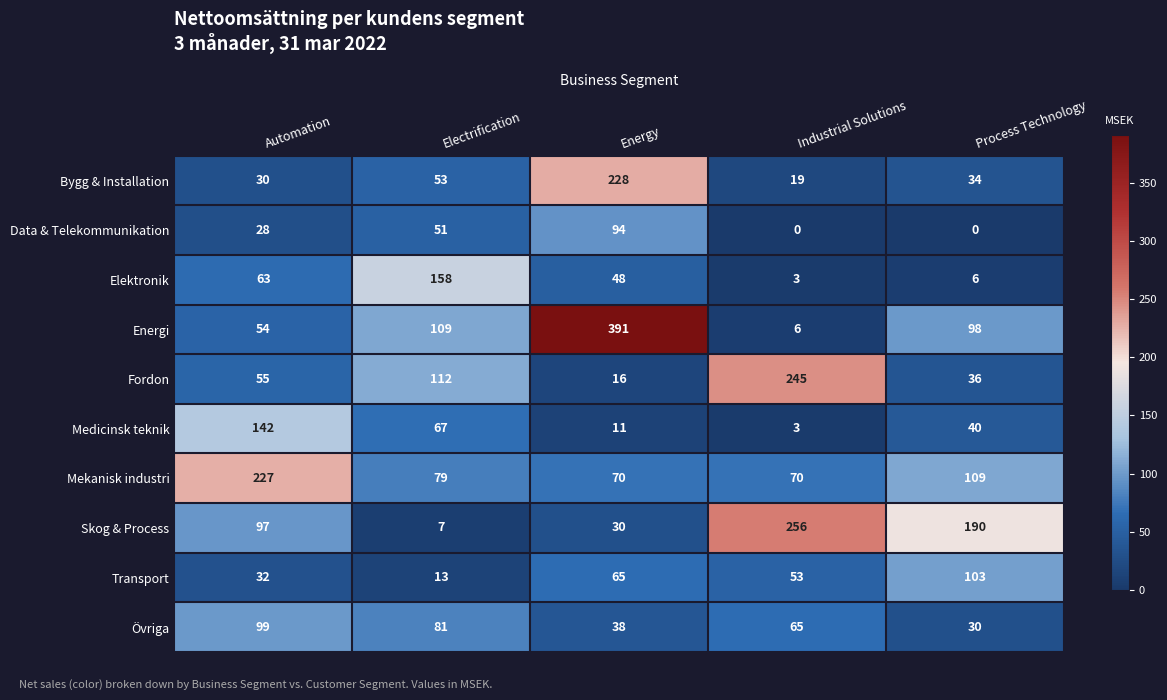

The value of Mekanisk industri at Industrial Solutions is 49. True or false?

False